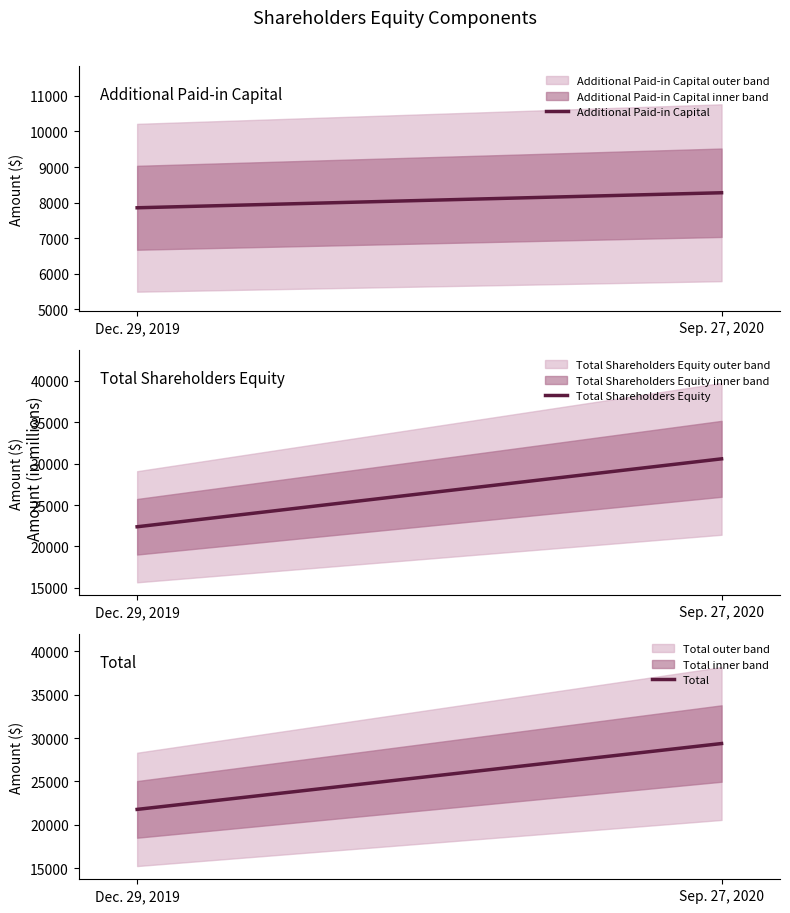

What is the spread (max minus min) of values at Sep. 27, 2020?

22299